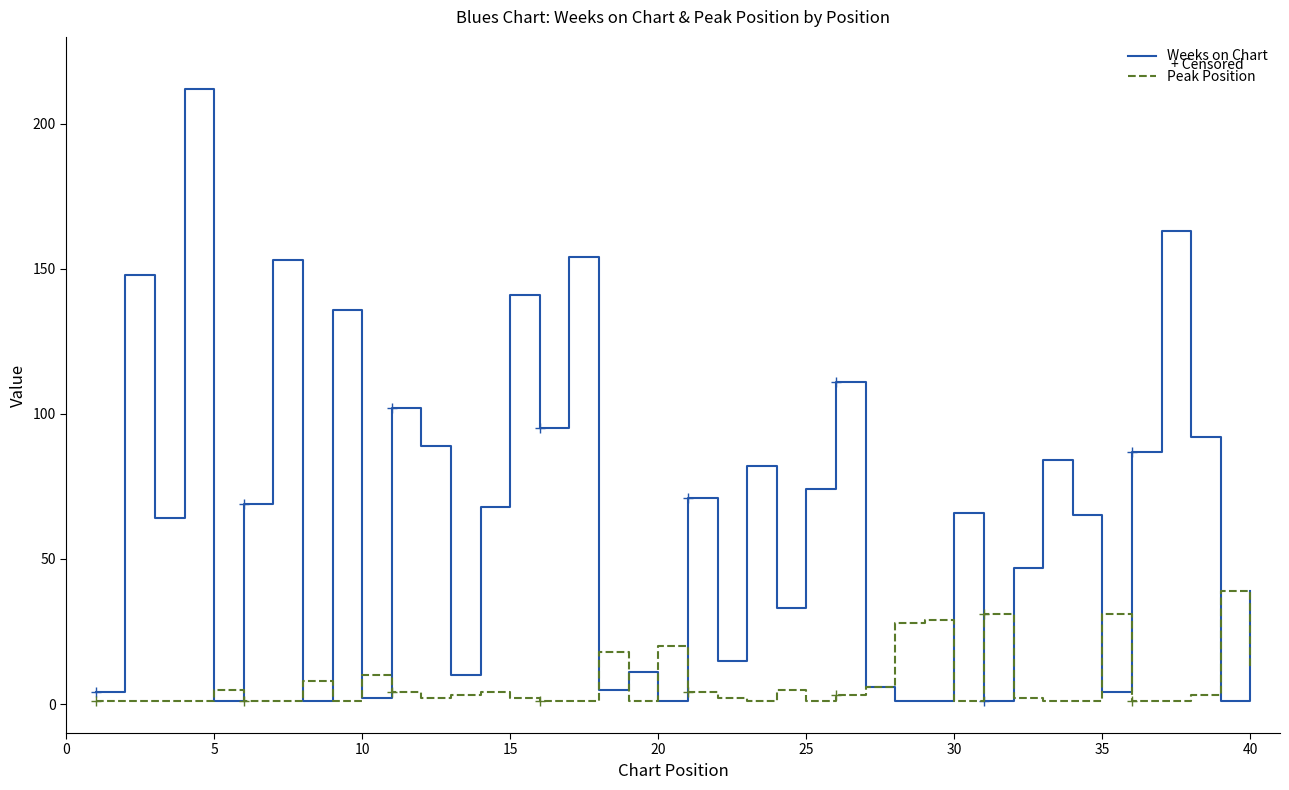

The value of Peak Position at 20 is 0. True or false?

False